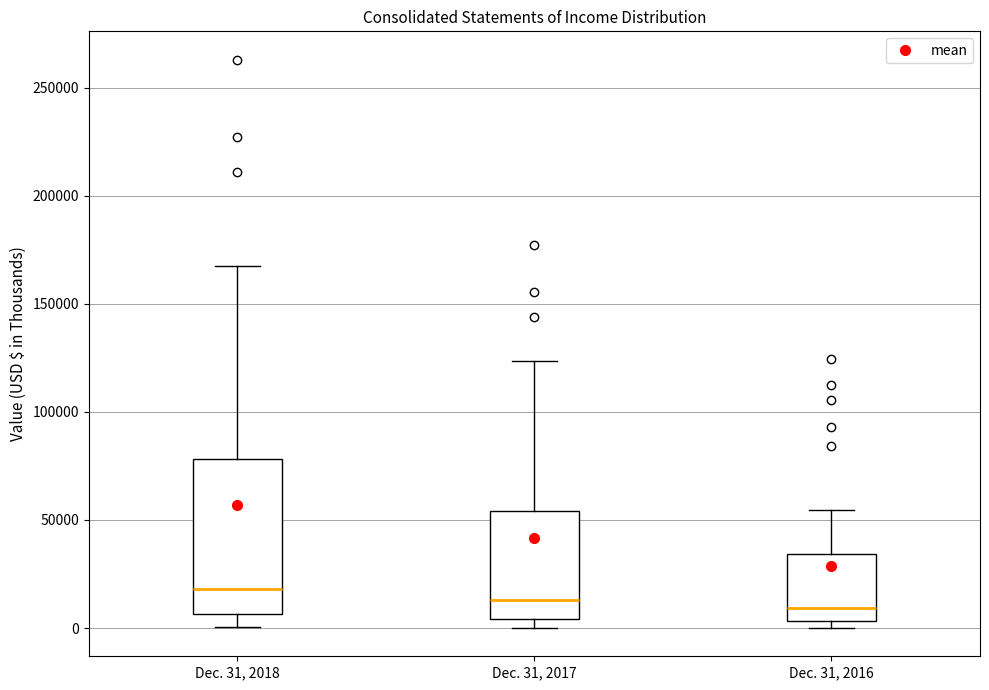

Which box is the tallest, from its lower edge to its upper edge?

Dec. 31, 2018